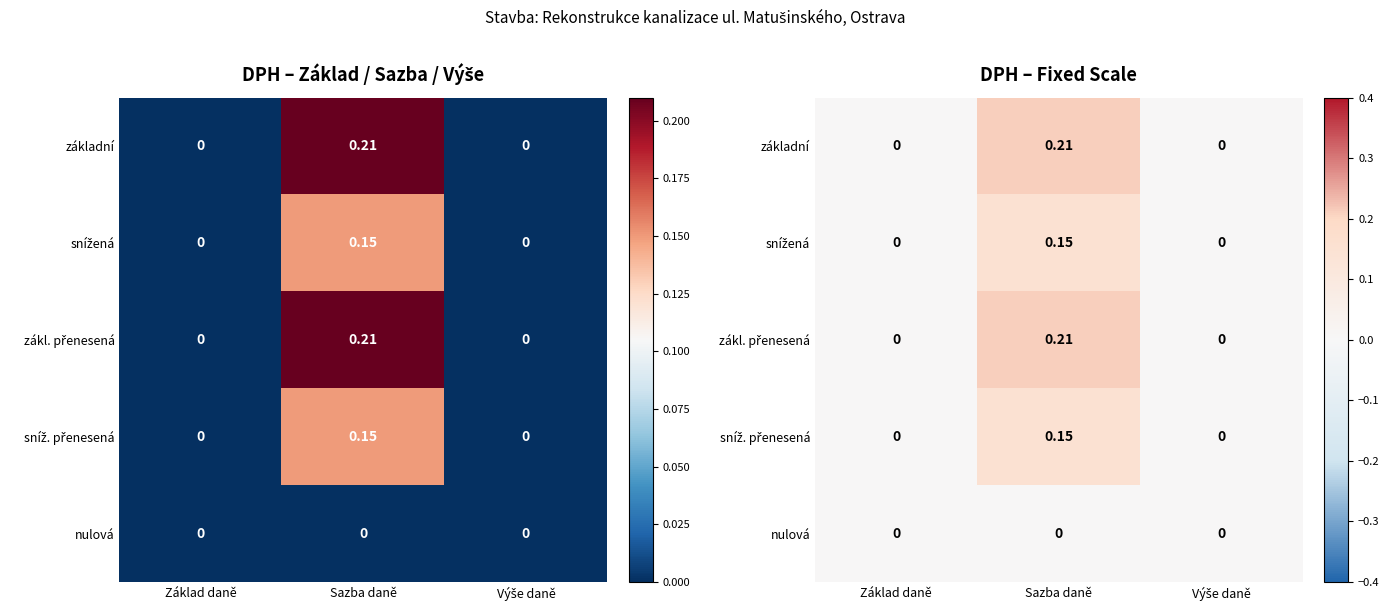

What is the maximum value for základní?

0.2